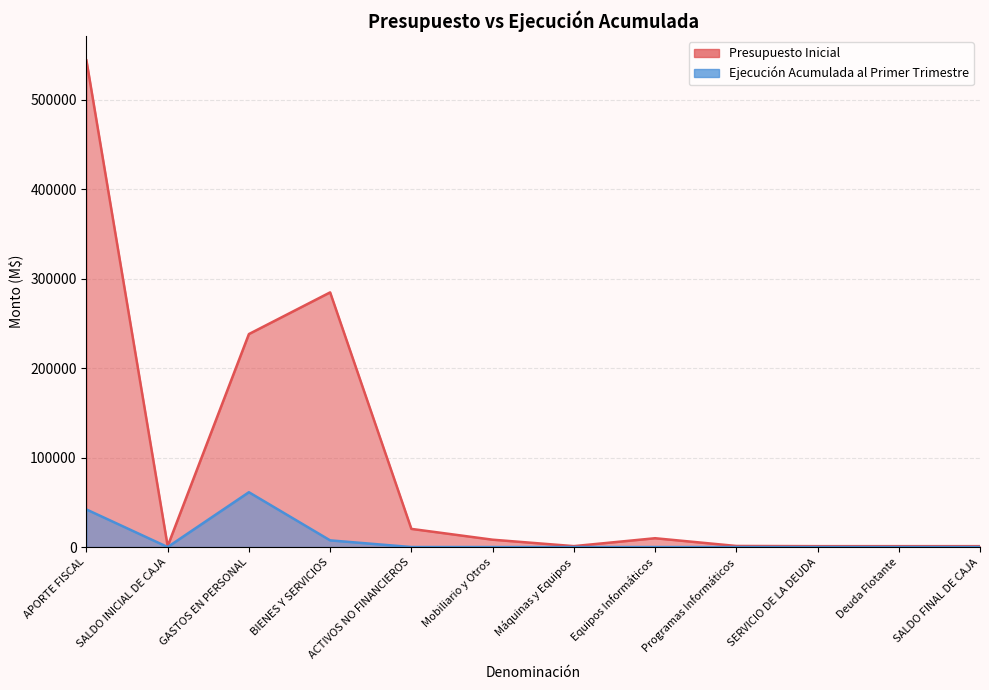

Reading left to right, transcribe all the data shown in this chart.

Presupuesto Inicial: APORTE FISCAL=543940	SALDO INICIAL DE CAJA=1000	GASTOS EN PERSONAL=238032	BIENES Y SERVICIOS=284617	ACTIVOS NO FINANCIEROS=20291	Mobiliario y Otros=8208	Máquinas y Equipos=1026	Equipos Informáticos=9850	Programas Informáticos=1207	SERVICIO DE LA DEUDA=1000	Deuda Flotante=1000	SALDO FINAL DE CAJA=1000
Ejecución Acumulada al Primer Trimestre: APORTE FISCAL=42000	SALDO INICIAL DE CAJA=0	GASTOS EN PERSONAL=61262	BIENES Y SERVICIOS=7455	ACTIVOS NO FINANCIEROS=0	Mobiliario y Otros=0	Máquinas y Equipos=0	Equipos Informáticos=0	Programas Informáticos=0	SERVICIO DE LA DEUDA=0	Deuda Flotante=0	SALDO FINAL DE CAJA=0